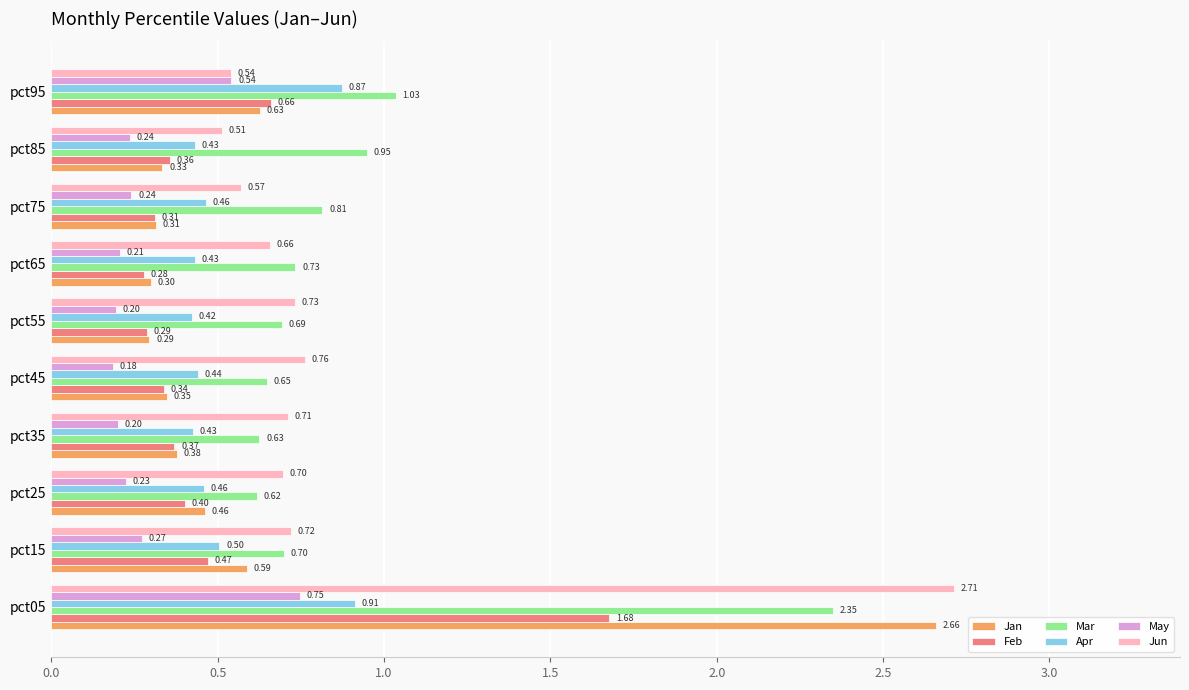

Which series has the widest spread of values?

Jan